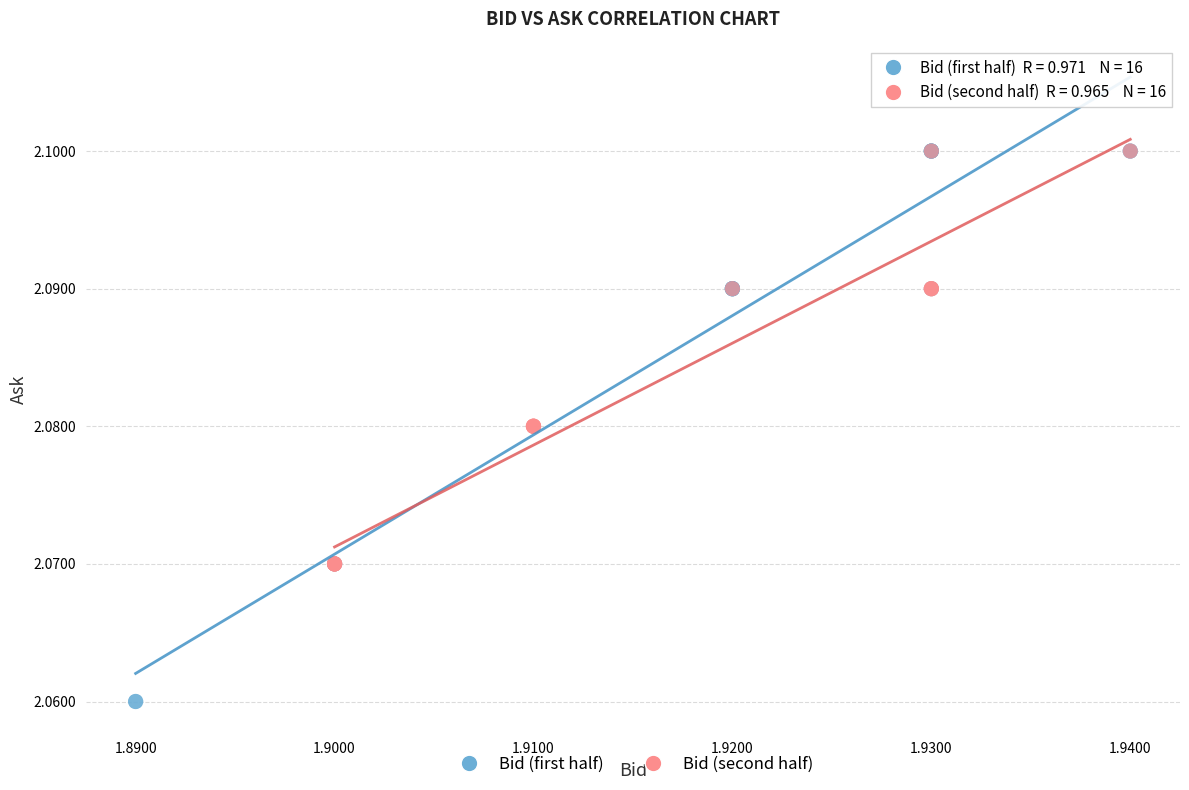

What are all the series names shown in the legend?

Bid (first half), Bid (second half)